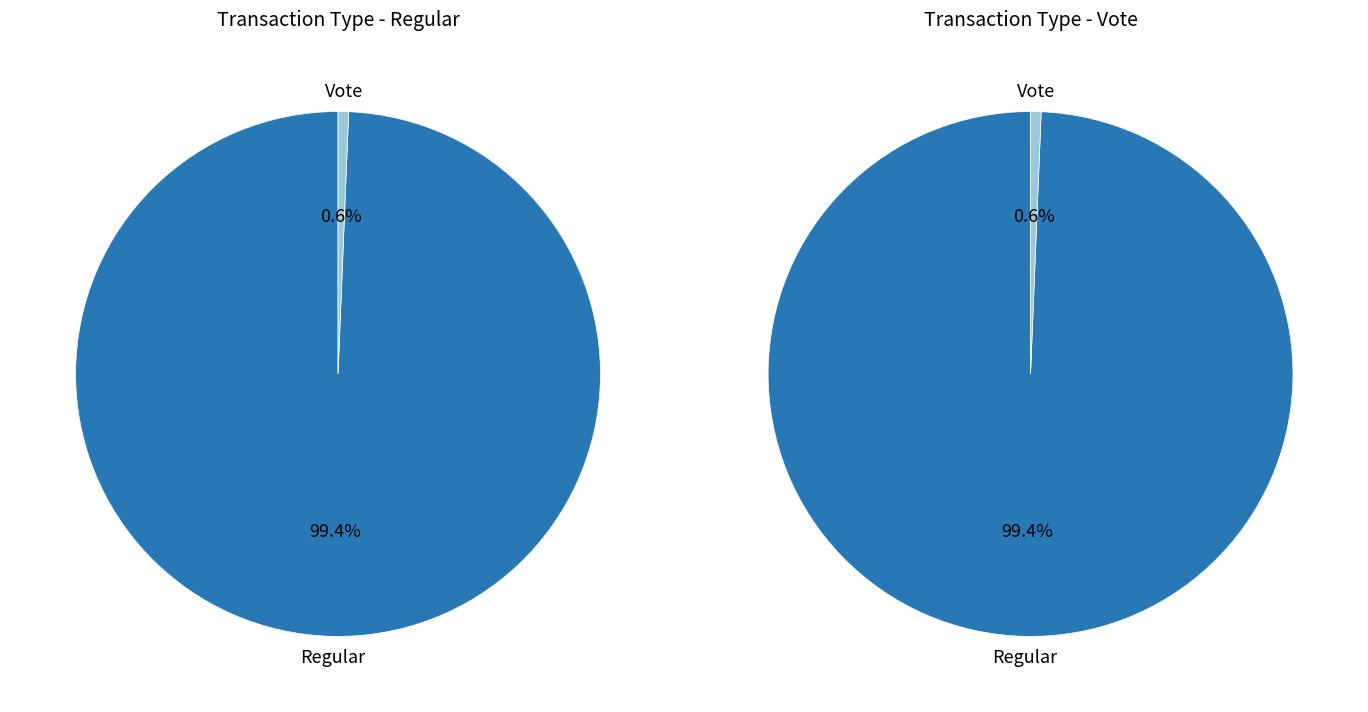

Is there any slice that represents more than half of the pie?

Yes